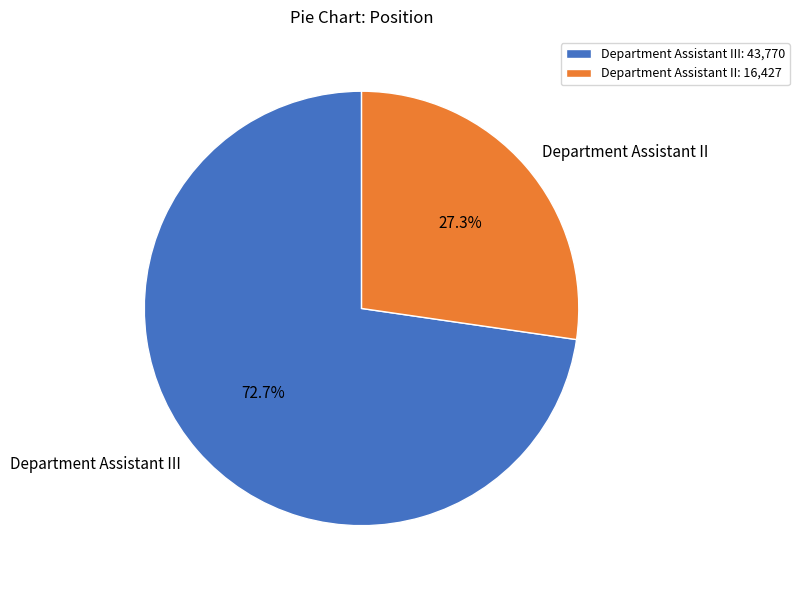

To the nearest percent, what is the combined percentage of Department Assistant II and Department Assistant III?

100%